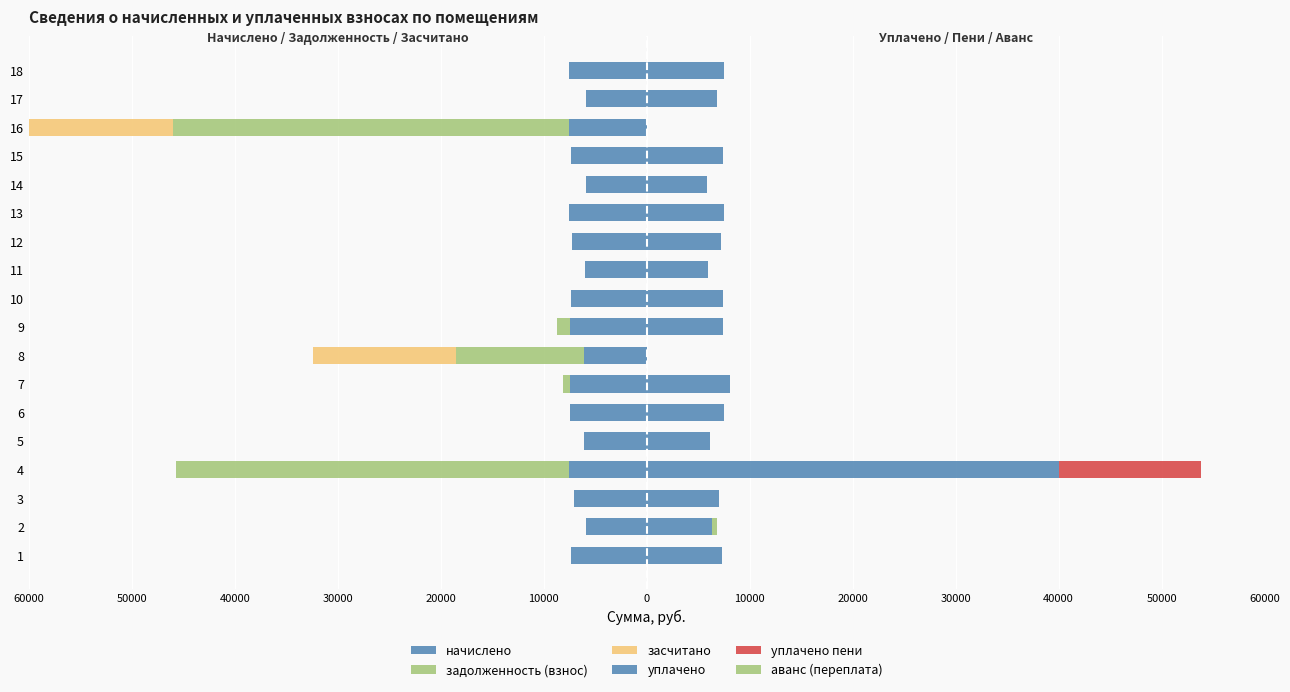

Reading left to right, what are all the values shown in this chart?

начислено: -7336.1	-5862.2	-7038.0	-7518.2	-6127.2	-7468.6	-7468.6	-6094.1	-7435.4	-7385.8	-5961.6	-7253.3	-7534.8	-5895.4	-7385.8	-7567.9	-5945.0	-7518.2
задолженность (взнос): 0.0	0.0	0.0	-38164.4	0.0	0.0	-622.4	-12394.2	-1233.7	0.0	0.0	0.0	0.0	0.0	0.0	-38430.3	0.0	0.0
засчитано: 0.0	0.0	0.0	0.0	0.0	0.0	0.0	-13917.8	0.0	0.0	0.0	0.0	0.0	0.0	0.0	-40322.3	0.0	0.0
уплачено: 7336.1	6349.8	7038.0	40044.0	6127.2	7468.6	8045.9	0.0	7435.4	7385.8	5961.6	7253.3	7534.8	5895.4	7385.8	29.3	6864.1	7518.2
уплачено пени: 0.0	0.0	0.0	13793.1	0.0	0.0	0.0	0.0	0.0	0.0	0.0	0.0	0.0	0.0	0.0	0.0	0.0	0.0
аванс (переплата): 0.0	488.5	0.0	0.0	0.0	0.0	0.0	0.0	0.0	0.0	0.0	0.0	0.0	0.0	0.0	0.0	0.0	0.0